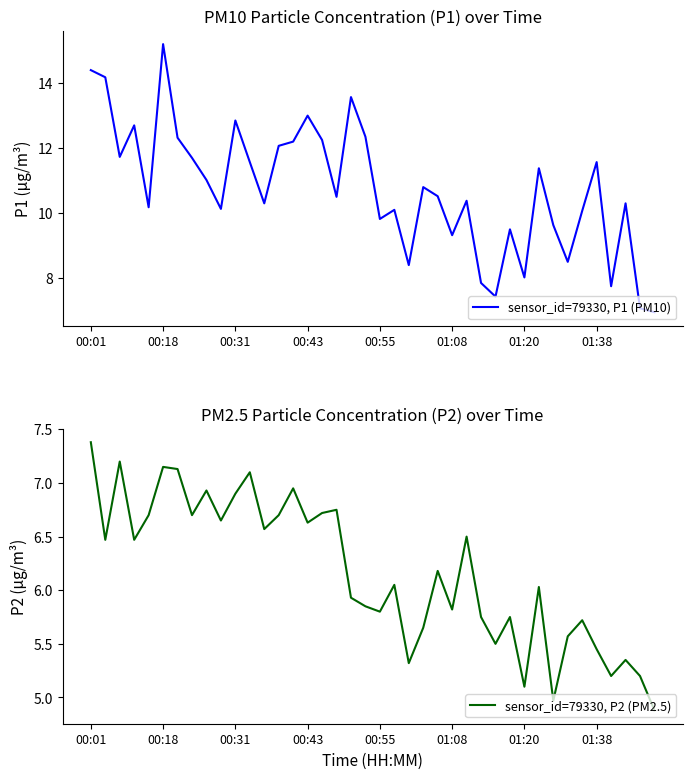

The value of sensor_id=79330, P2 (PM2.5) at 01:38 is 9.4. True or false?

False